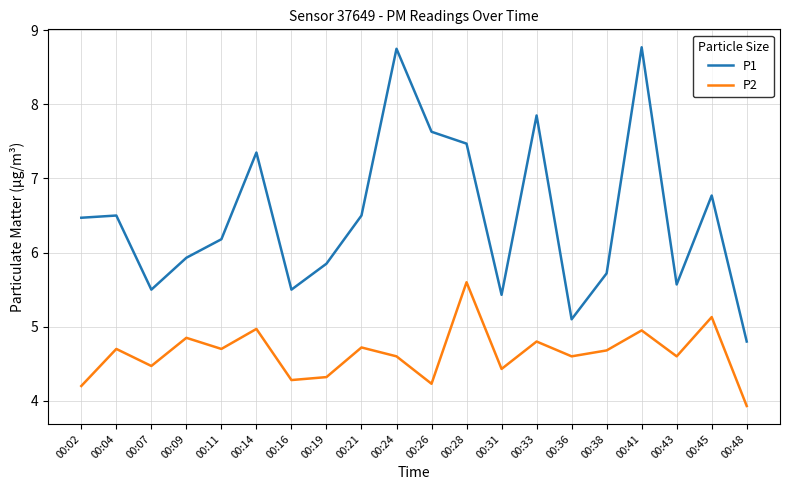

Rank the series by their average value, from lowest to highest.

P2, P1